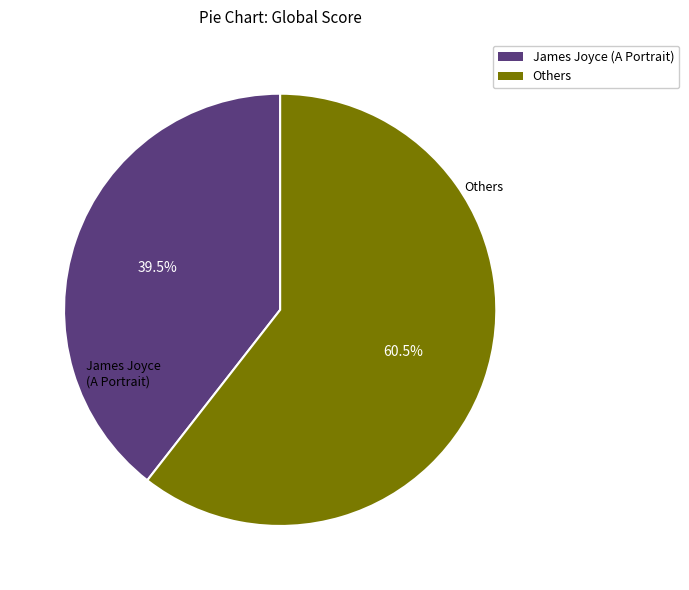

Is the sum of Others and James Joyce (A Portrait) greater than half?

Yes